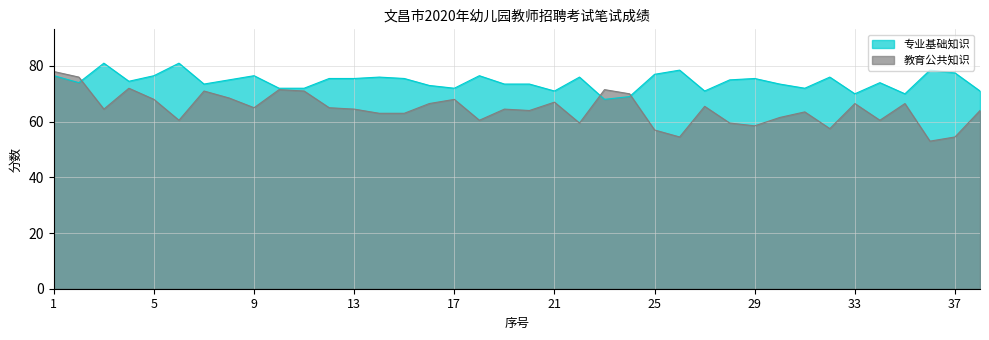

List the series in order of their overall mean, lowest first.

教育公共知识, 专业基础知识